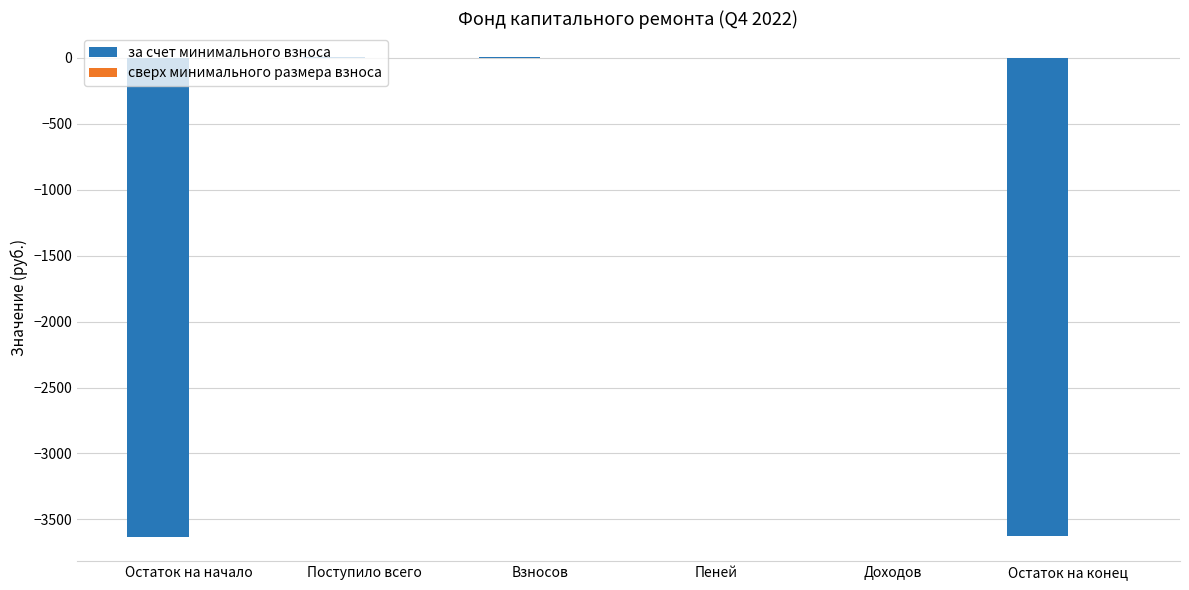

What is the sum of all values?

-7247.0